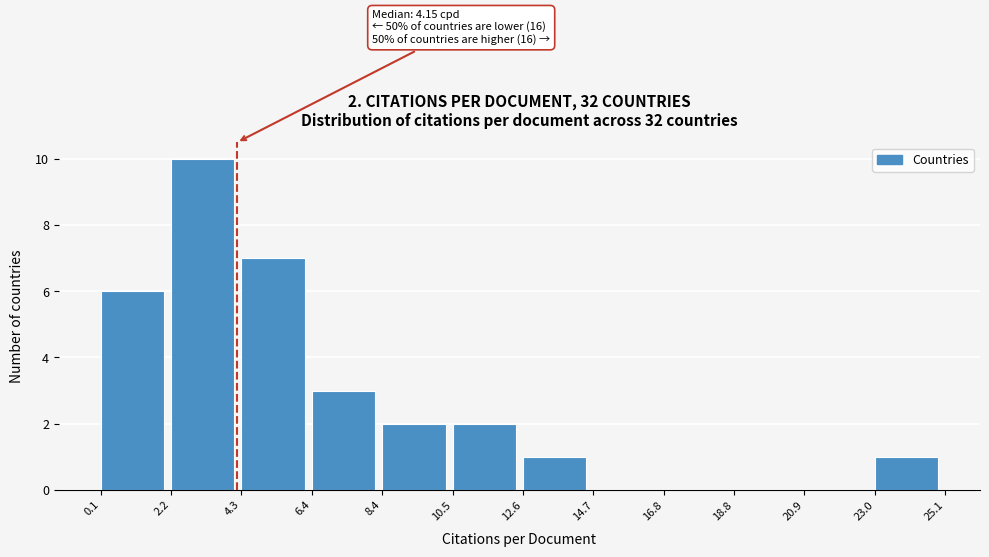

Over which range of the x-axis is the bar tallest?

2.2 to 4.3